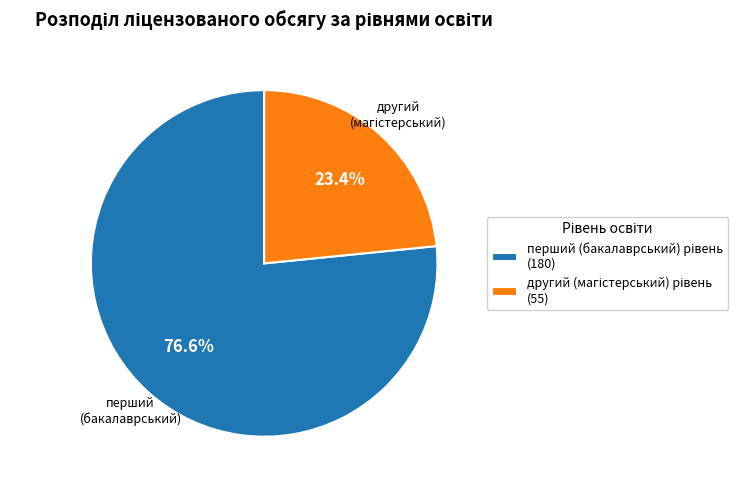

How many slices are in this pie chart?

2